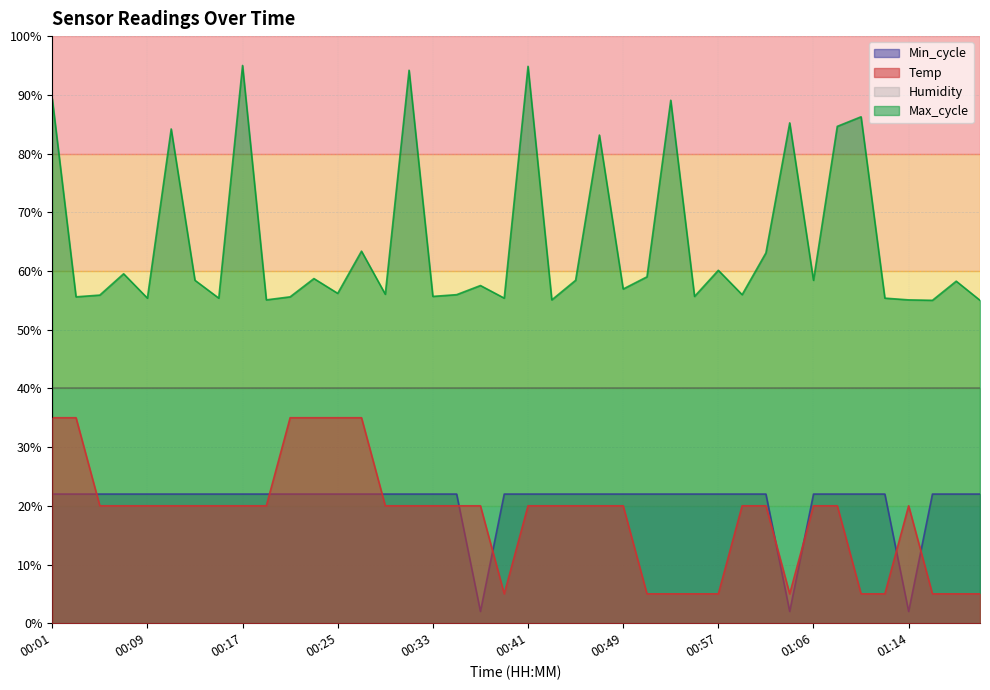

At how many categories does at least one series exceed 67?

10